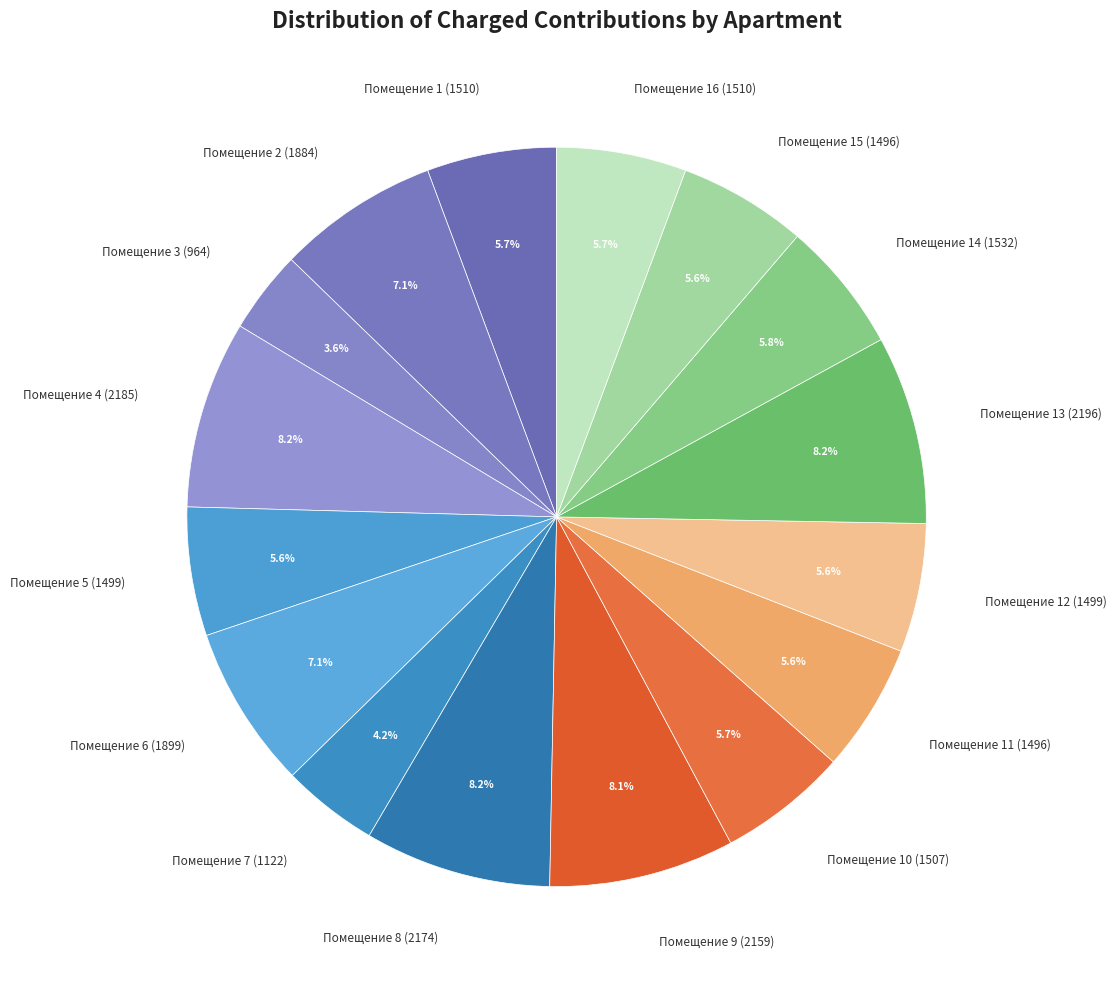

Between Помещение 12 (1499) and Помещение 9 (2159), which is larger?

Помещение 9 (2159)